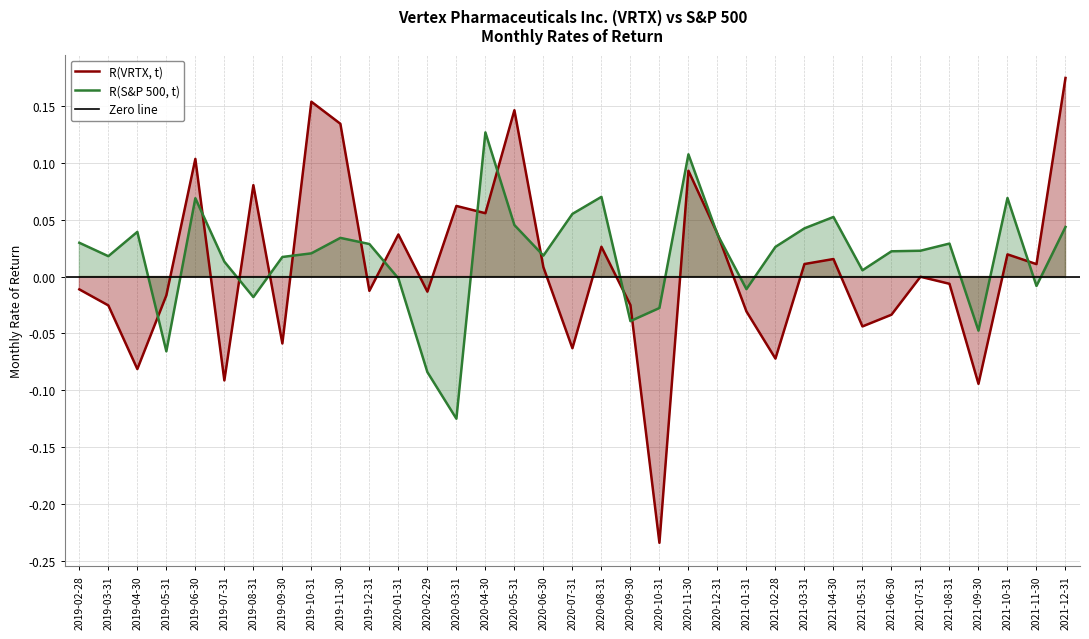

After their last crossing, which series has the higher values: R(S&P 500, t) or R(VRTX, t)?

R(VRTX, t)